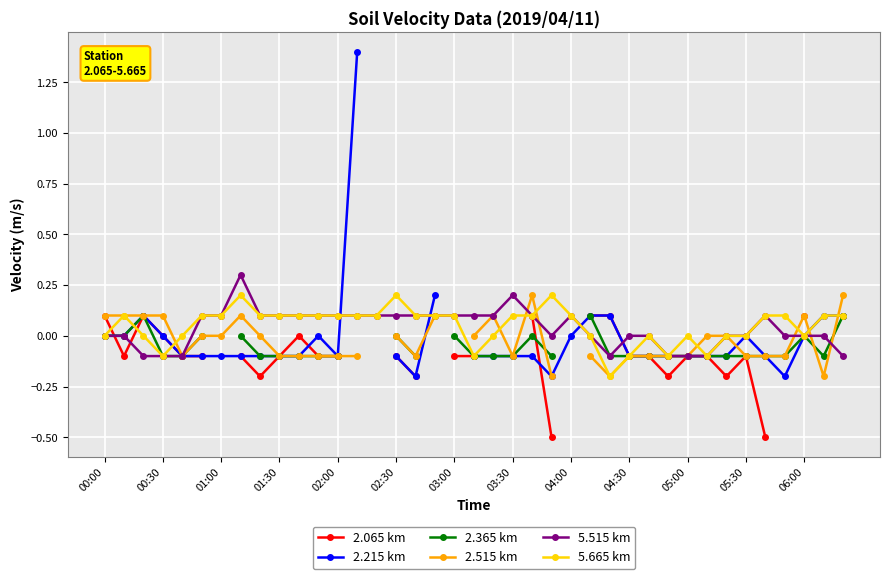

True or false: 5.665 km has more than 1 interior local peaks.

True